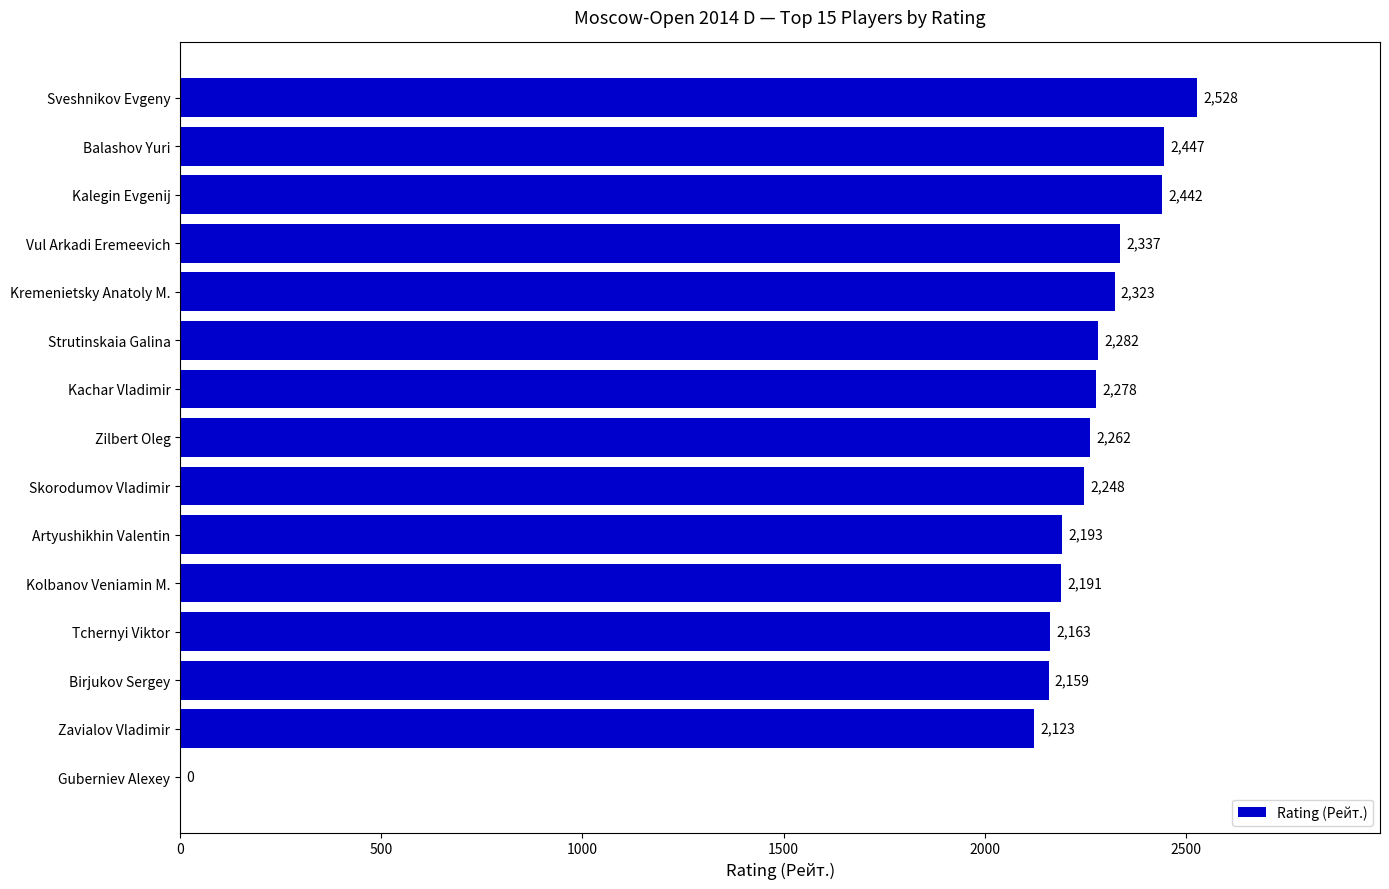

True or false: the data shows 665 at Kachar Vladimir.

False